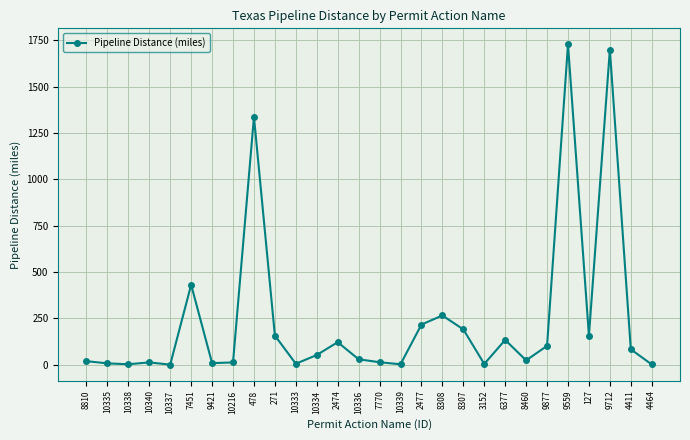

The chart shows a value of 83.6 at 4411. True or false?

True